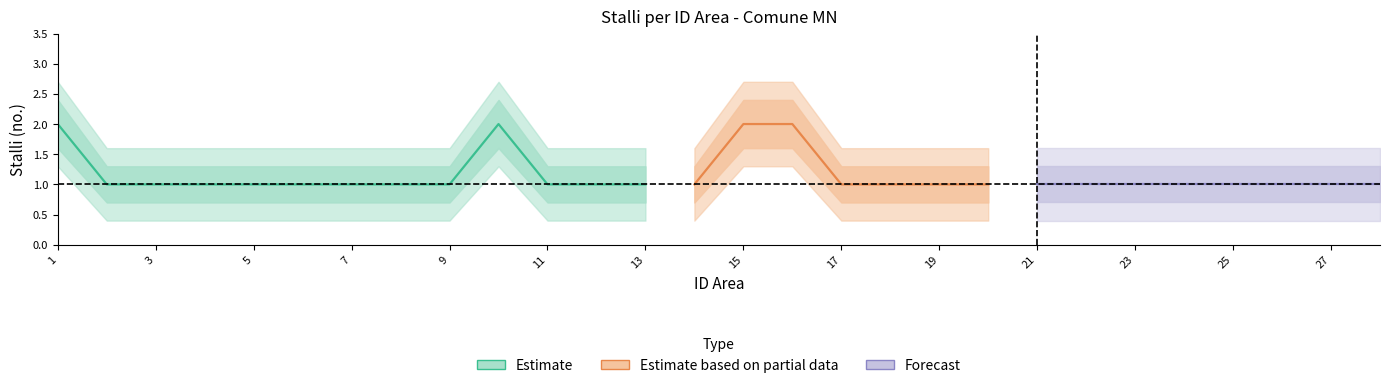

Rank the series at 12 from highest to lowest value.

Stalli_upper2, Stalli_upper, Stalli, Stalli_lower, Stalli_lower2